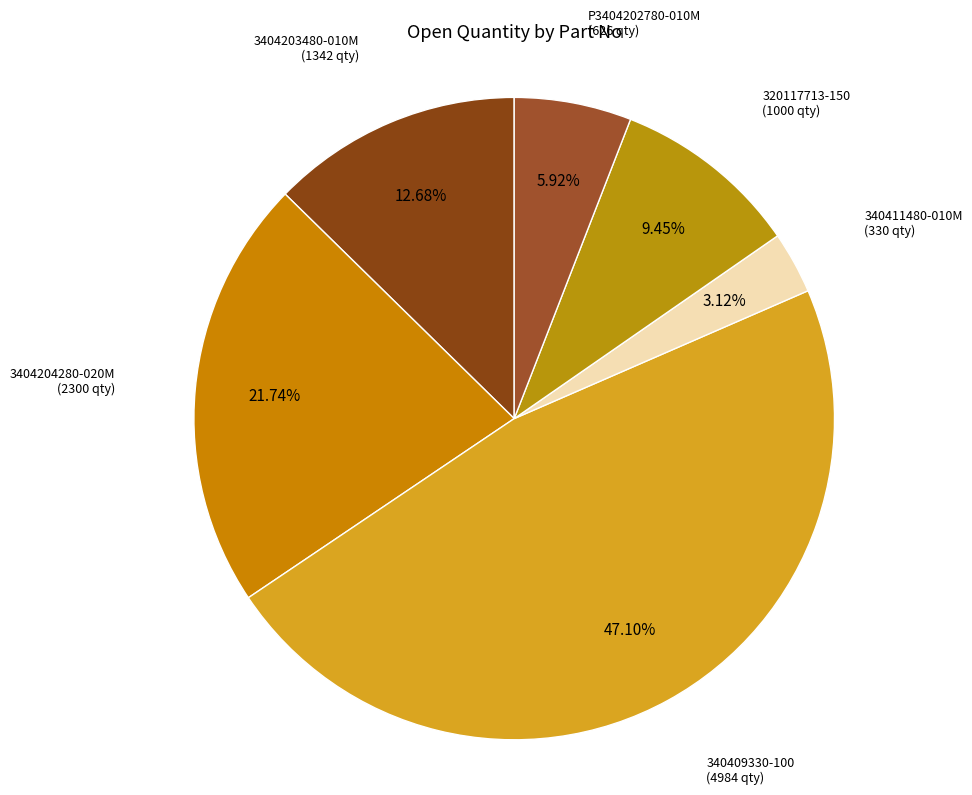

How many slices are in this pie chart?

6